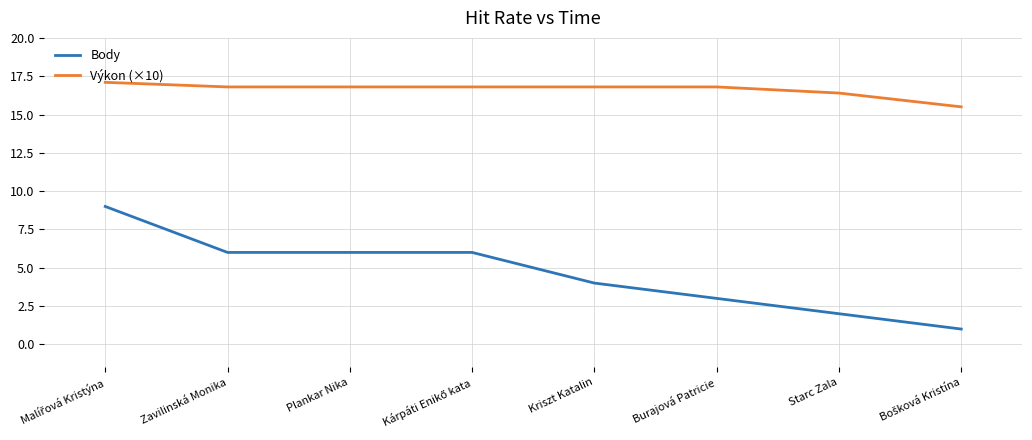

True or false: Výkon (×10) and Body intersect in this chart.

False